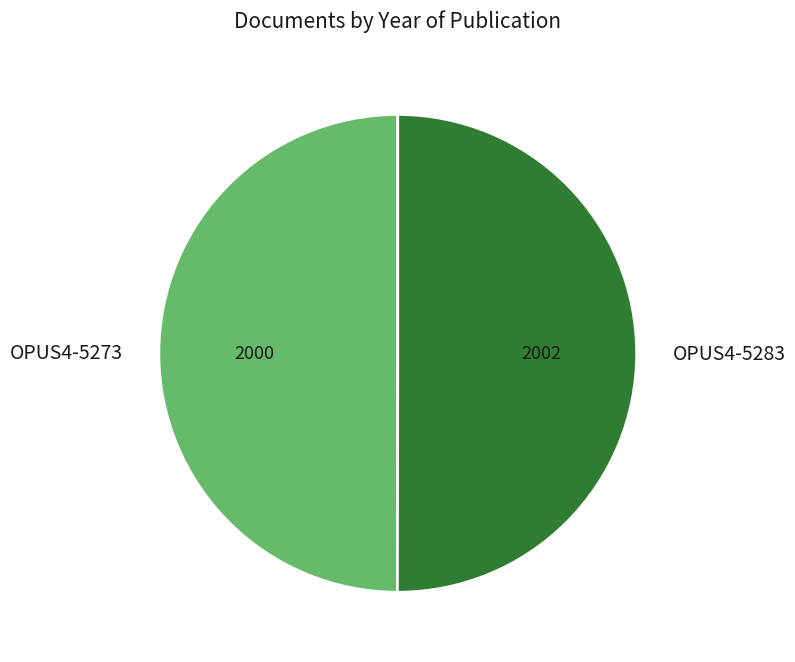

Do OPUS4-5283 and OPUS4-5273 together represent more than half of the pie?

Yes